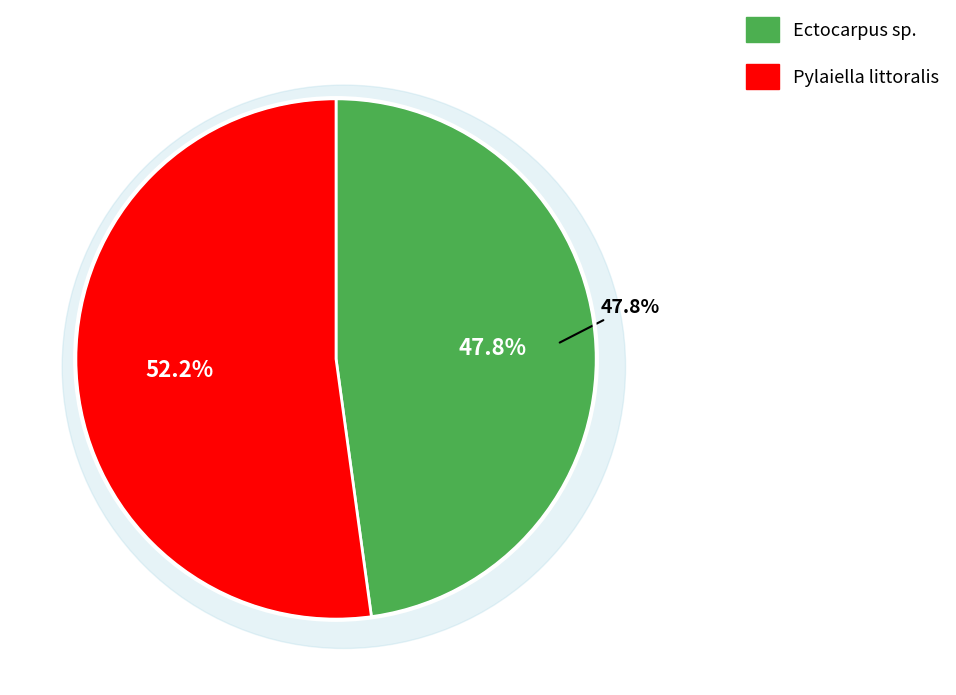

Does Pylaiella littoralis represent more than half of the total?

Yes